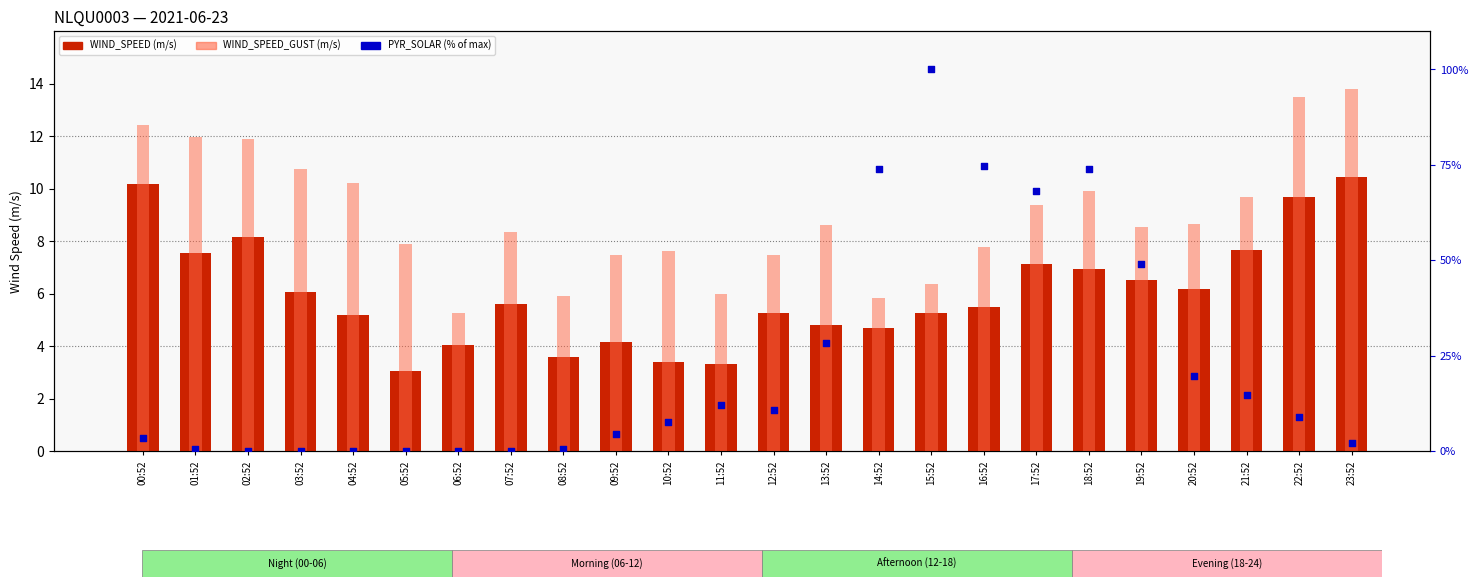

At how many categories does at least one series exceed 48?

6